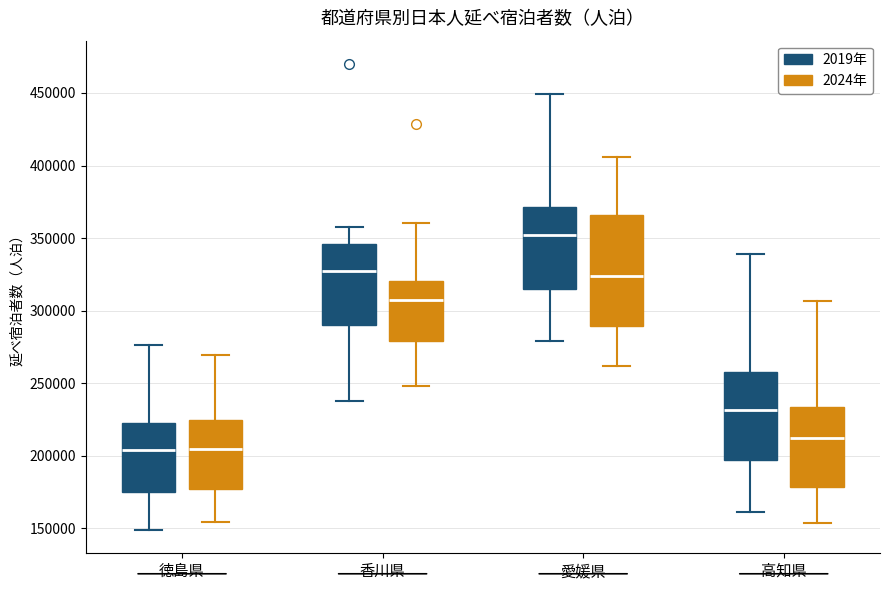

Where does the median line of the box for 高知県 (2024年) sit on the y-axis? The values are not printed on the chart, so give them approximately, as read against the axis.

210000